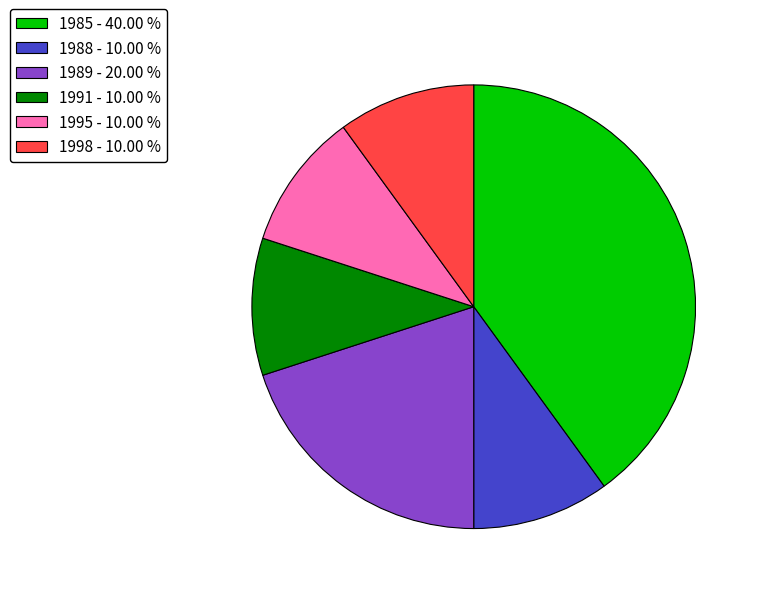

Which has a higher value, 1985 - 40.00 % or 1989 - 20.00 %?

1985 - 40.00 %